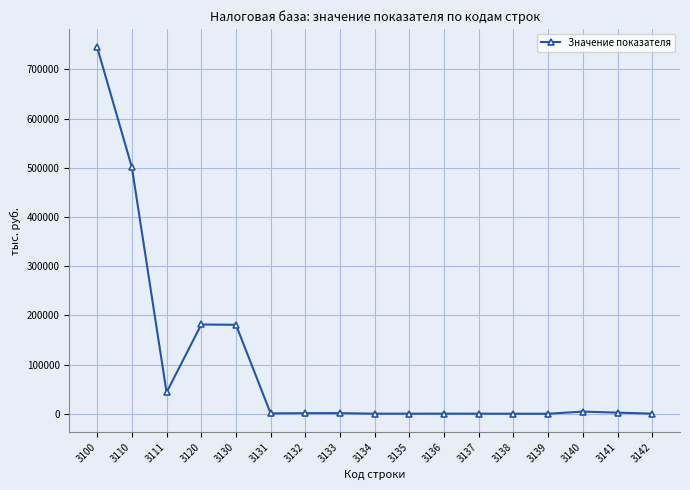

True or false: there are more than 2 points higher than both neighbors.

True